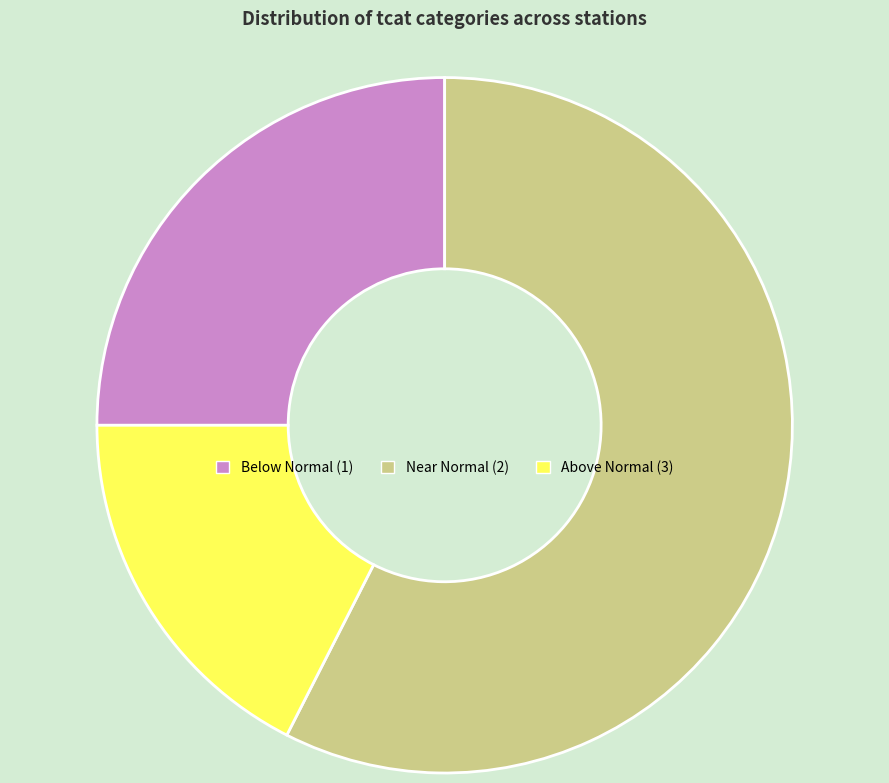

Rank the categories by value from highest to lowest.

Near Normal (2), Below Normal (1), Above Normal (3)